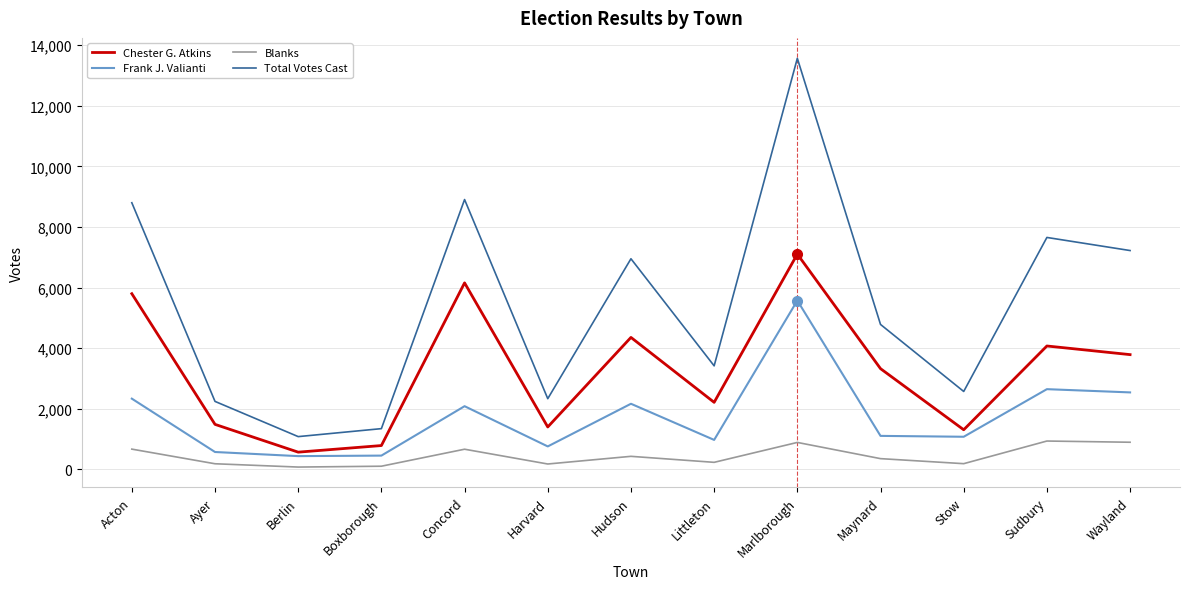

How many lines are shown in the chart?

4